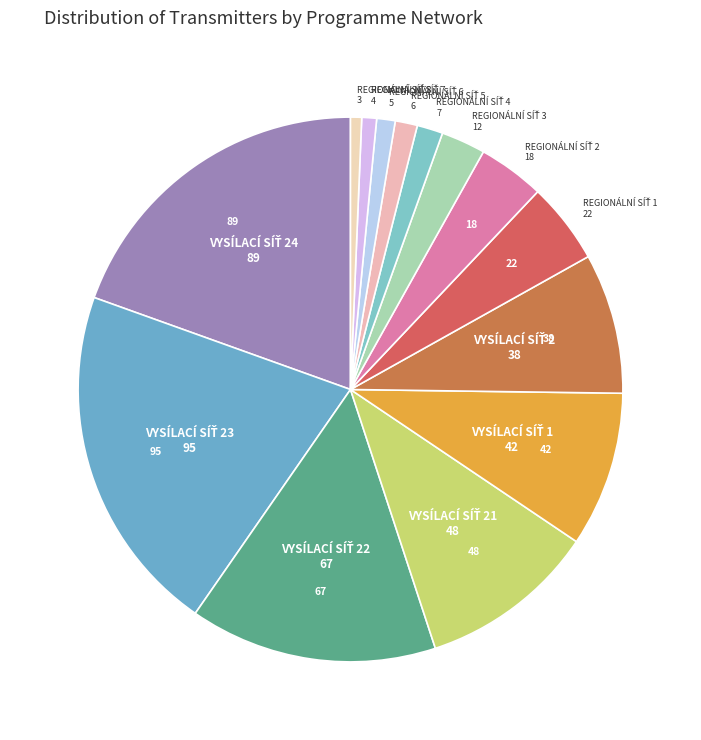

Does any single category account for the majority?

No